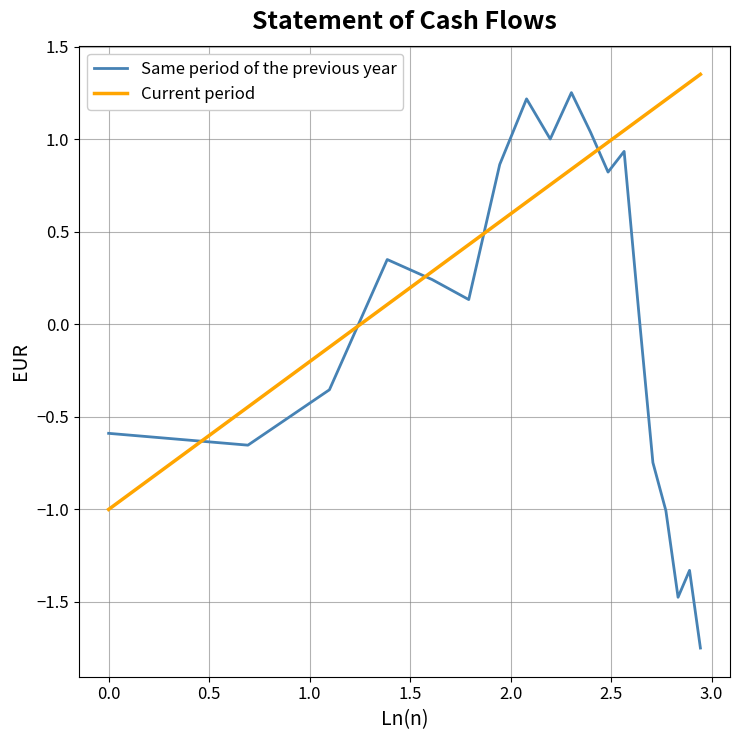

List the series in order of their overall mean, lowest first.

Same period of the previous year, Current period